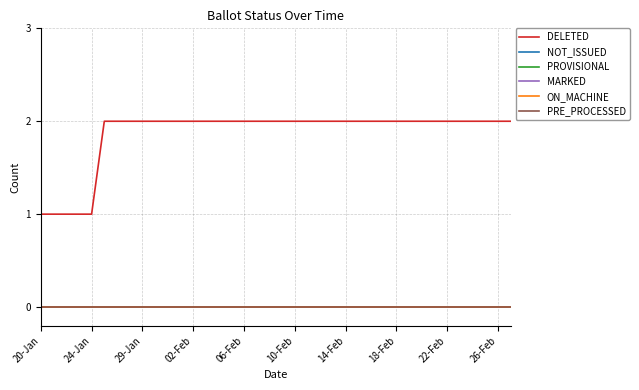

Does the chart have visible grid lines?

Yes